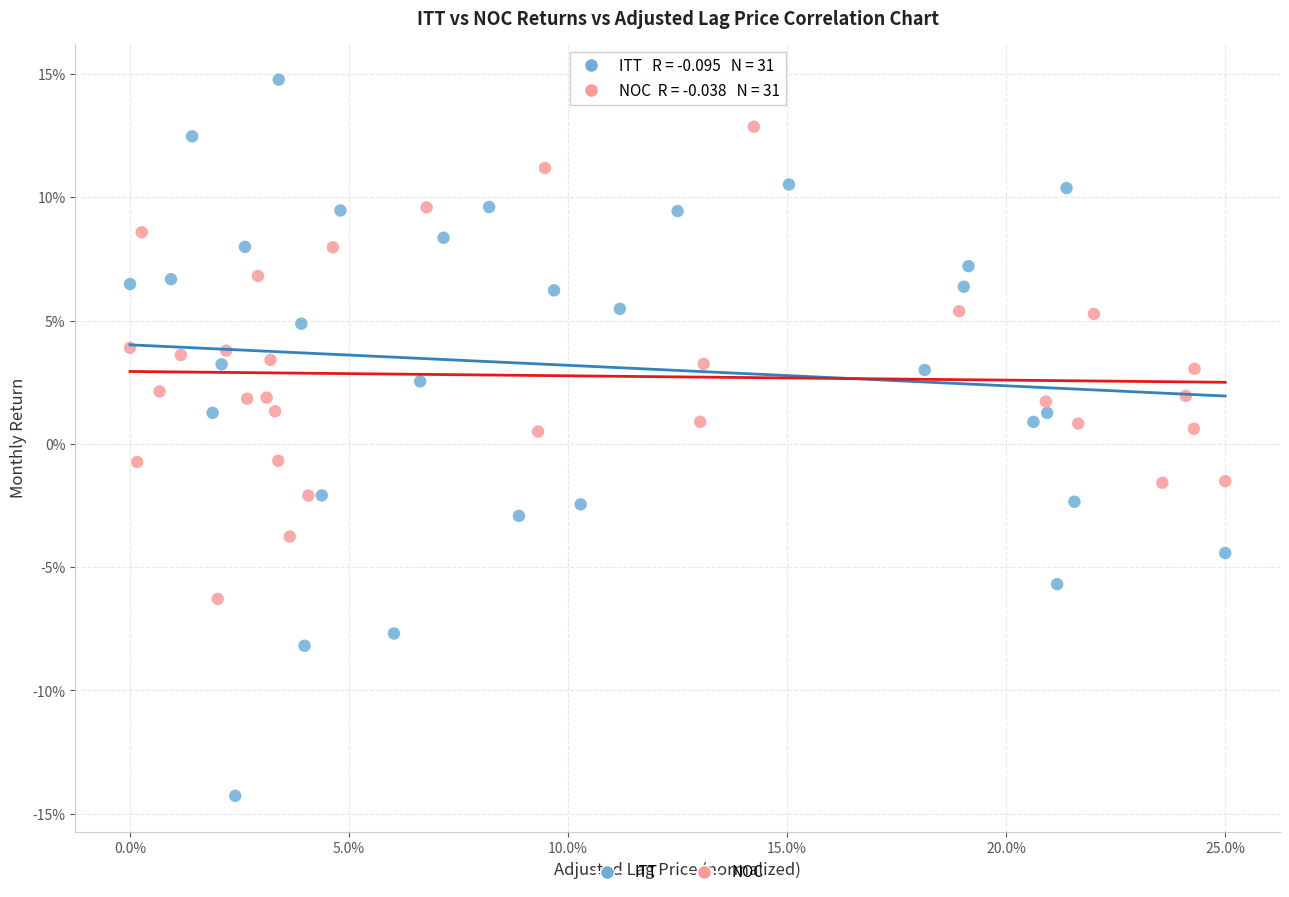

Which series reaches the minimum Y coordinate?

ITT